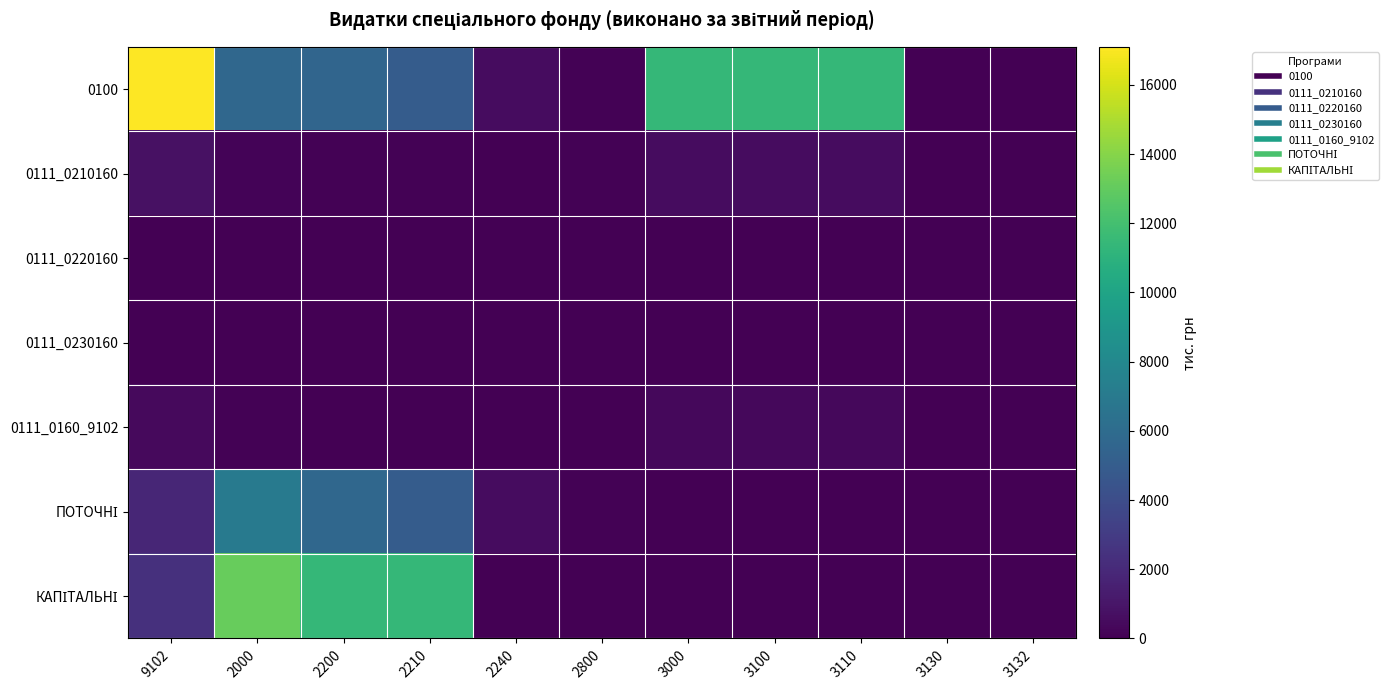

At 2800, list the series in order from smallest to largest.

0111_0220160, 0111_0230160, КАПІТАЛЬНІ, 0111_0160_9102, 0111_0210160, 0100, ПОТОЧНІ